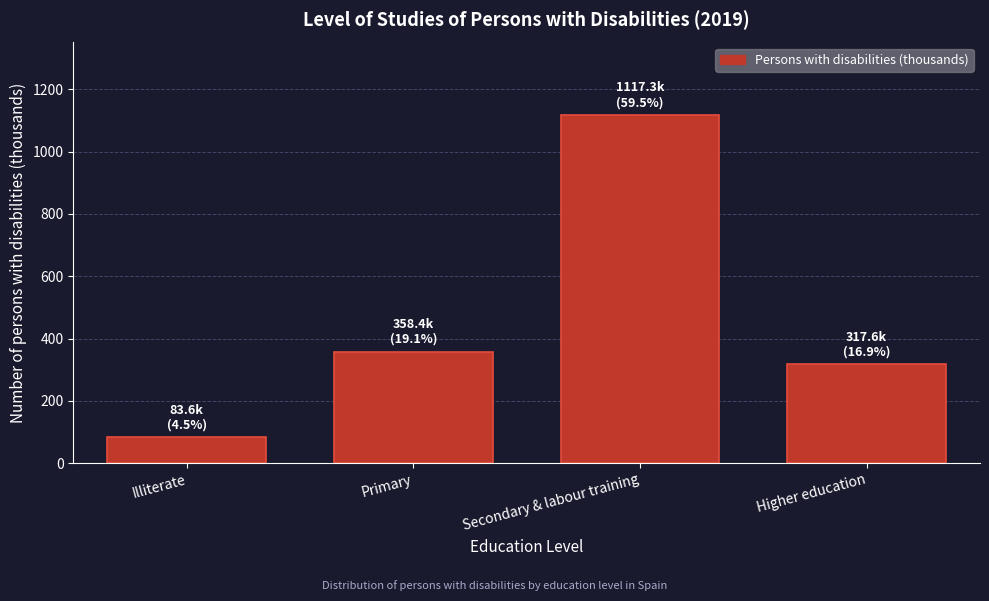

Reading left to right, what are all the values shown in this chart?

83.6	358.4	1117.3	317.6